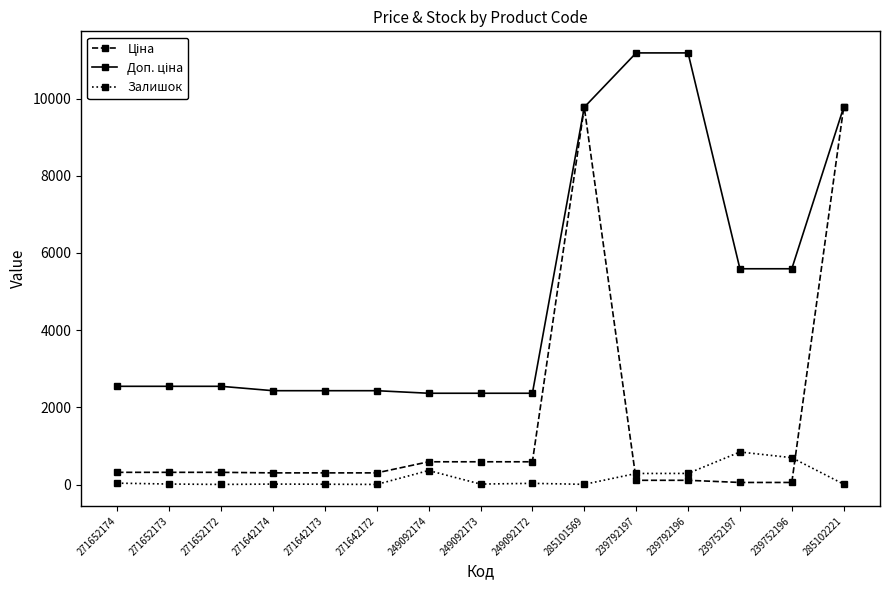

At how many categories does at least one series exceed 3186?

6